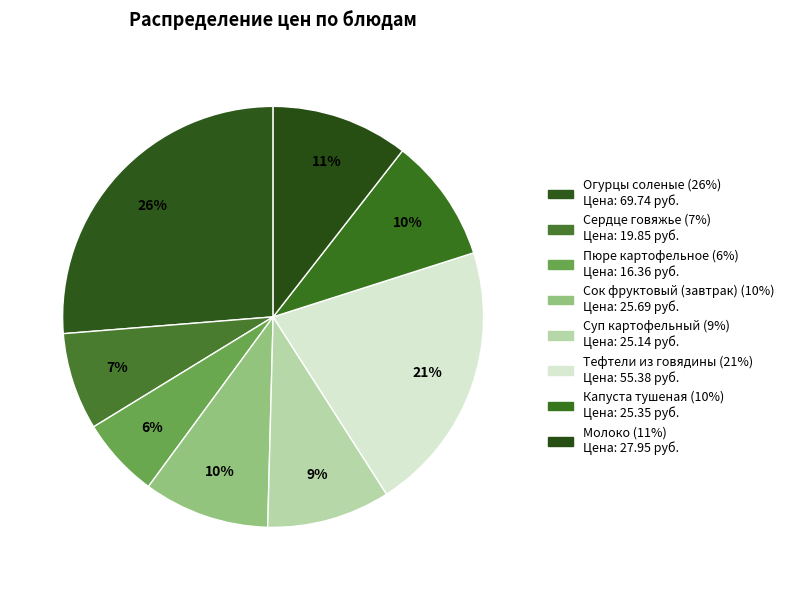

To the nearest percent, what is the combined percentage of Сердце говяжье and Сок фруктовый (завтрак)?

17%